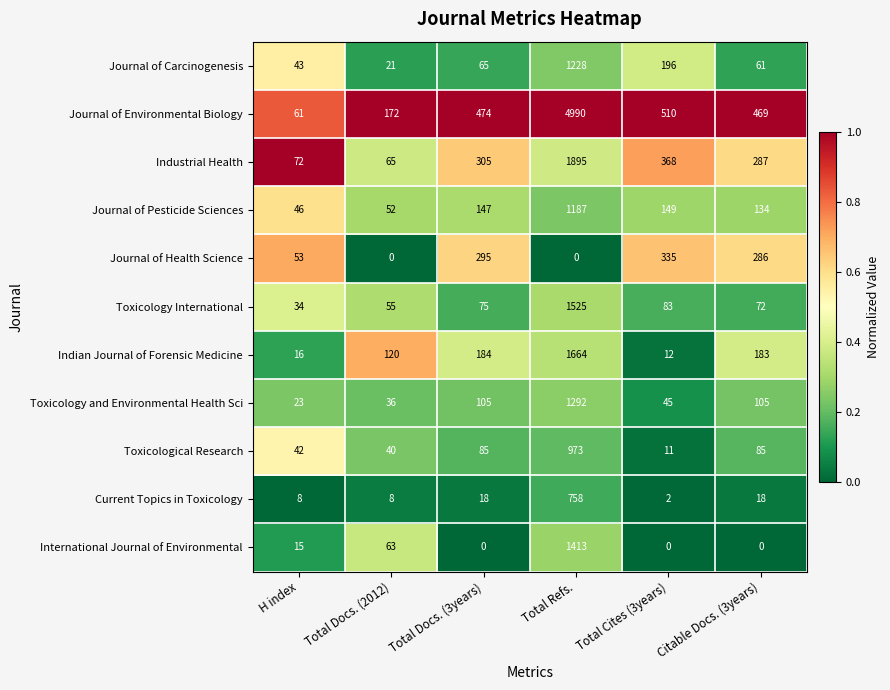

True or false: Toxicology International has a value of 122 at Total Docs. (3years).

False